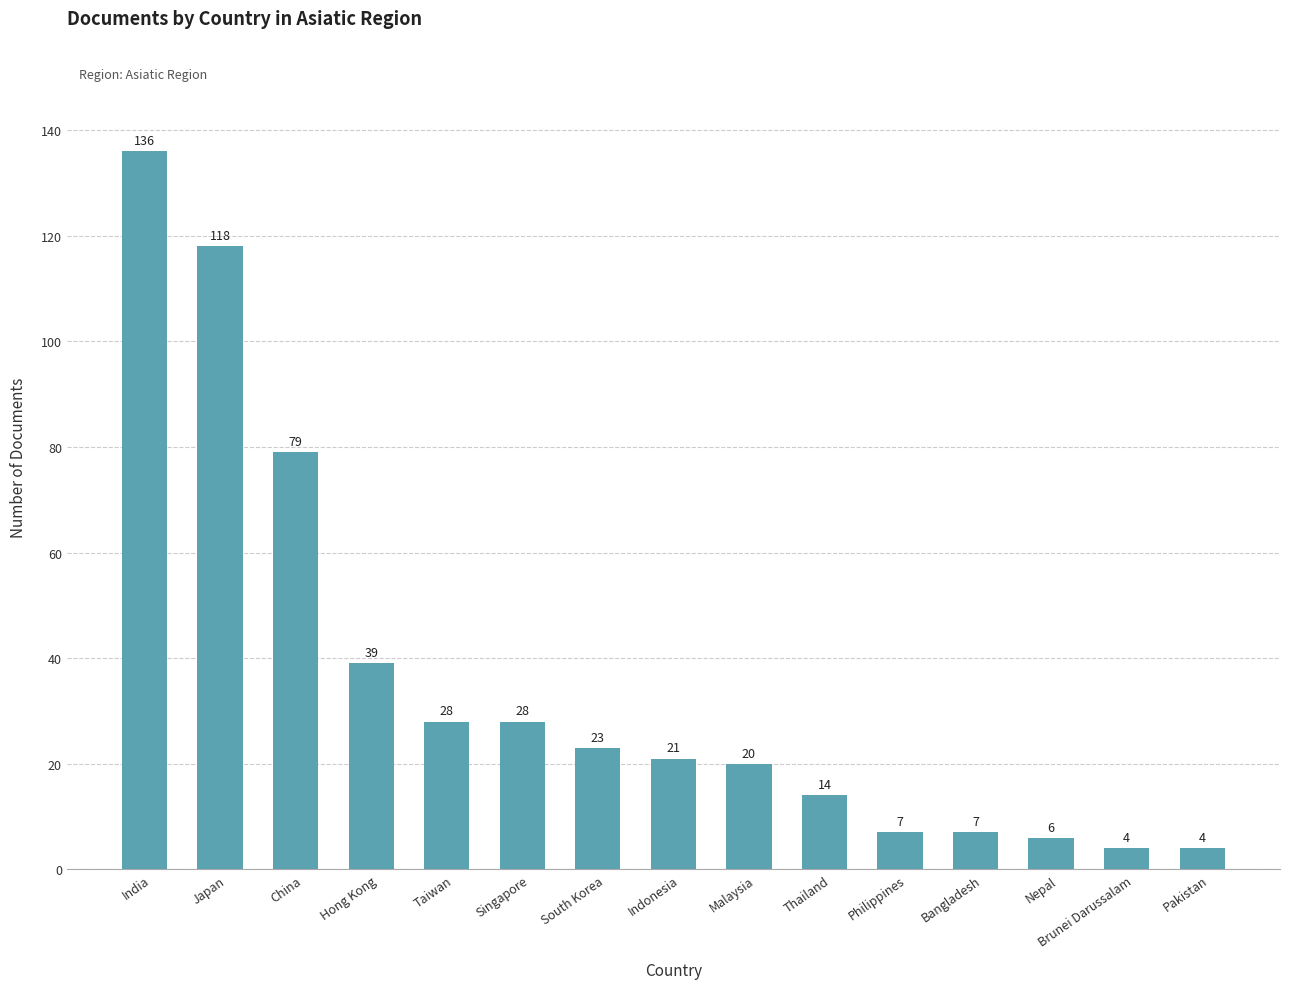

Which has a higher value, Pakistan or Philippines?

Philippines